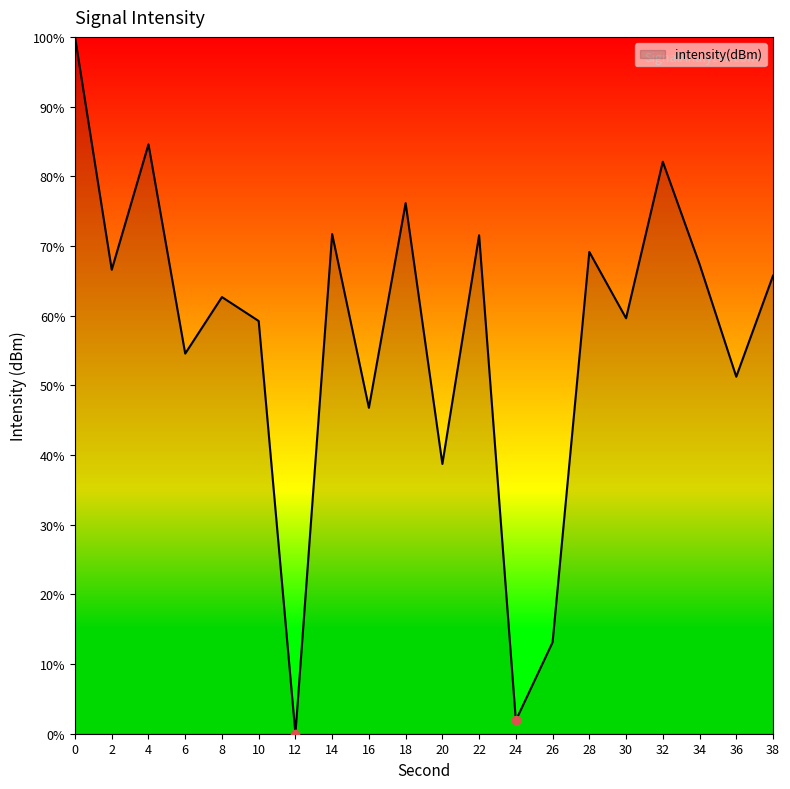

Where is the data nearest to the value 50?

36